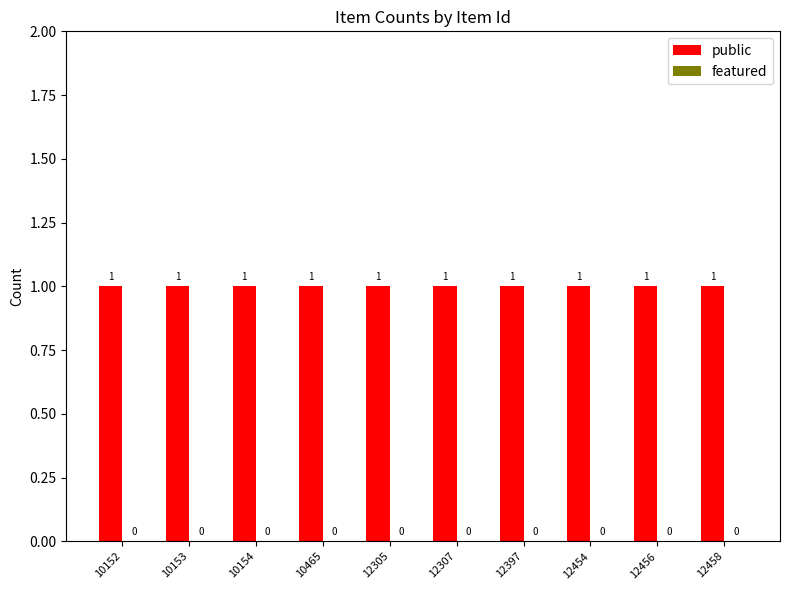

What are all the series names shown in the legend?

public, featured